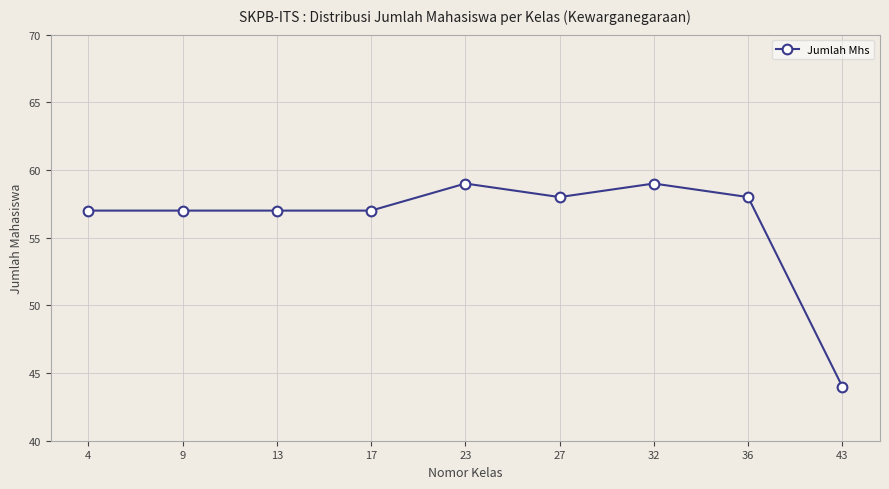

What is the maximum value shown in the chart?

59